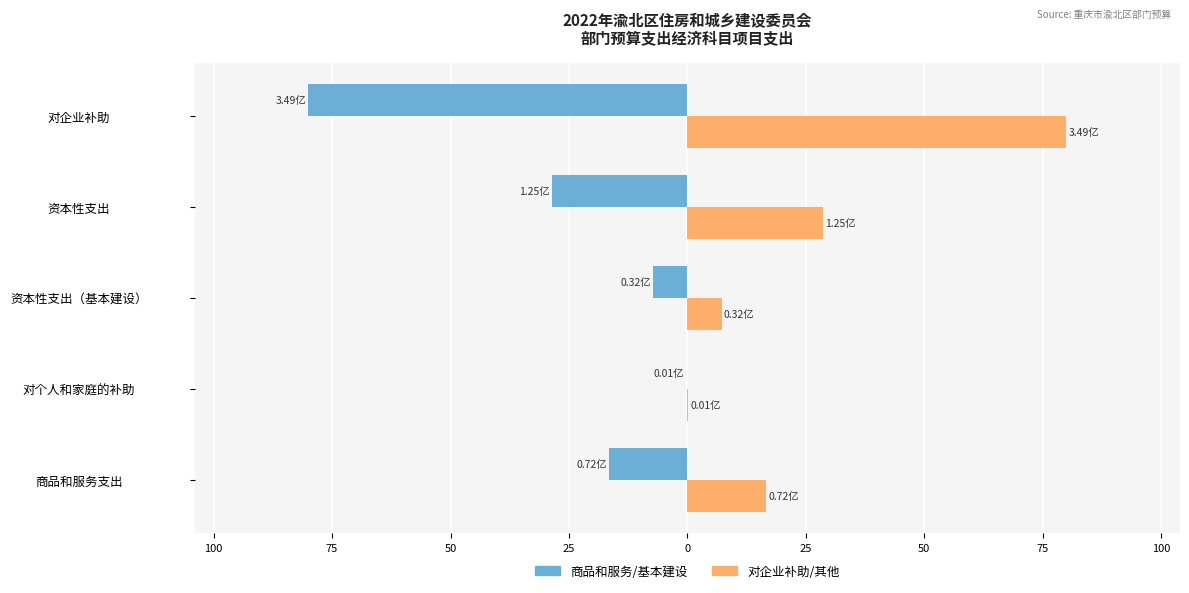

How many bars are there in each group?

2